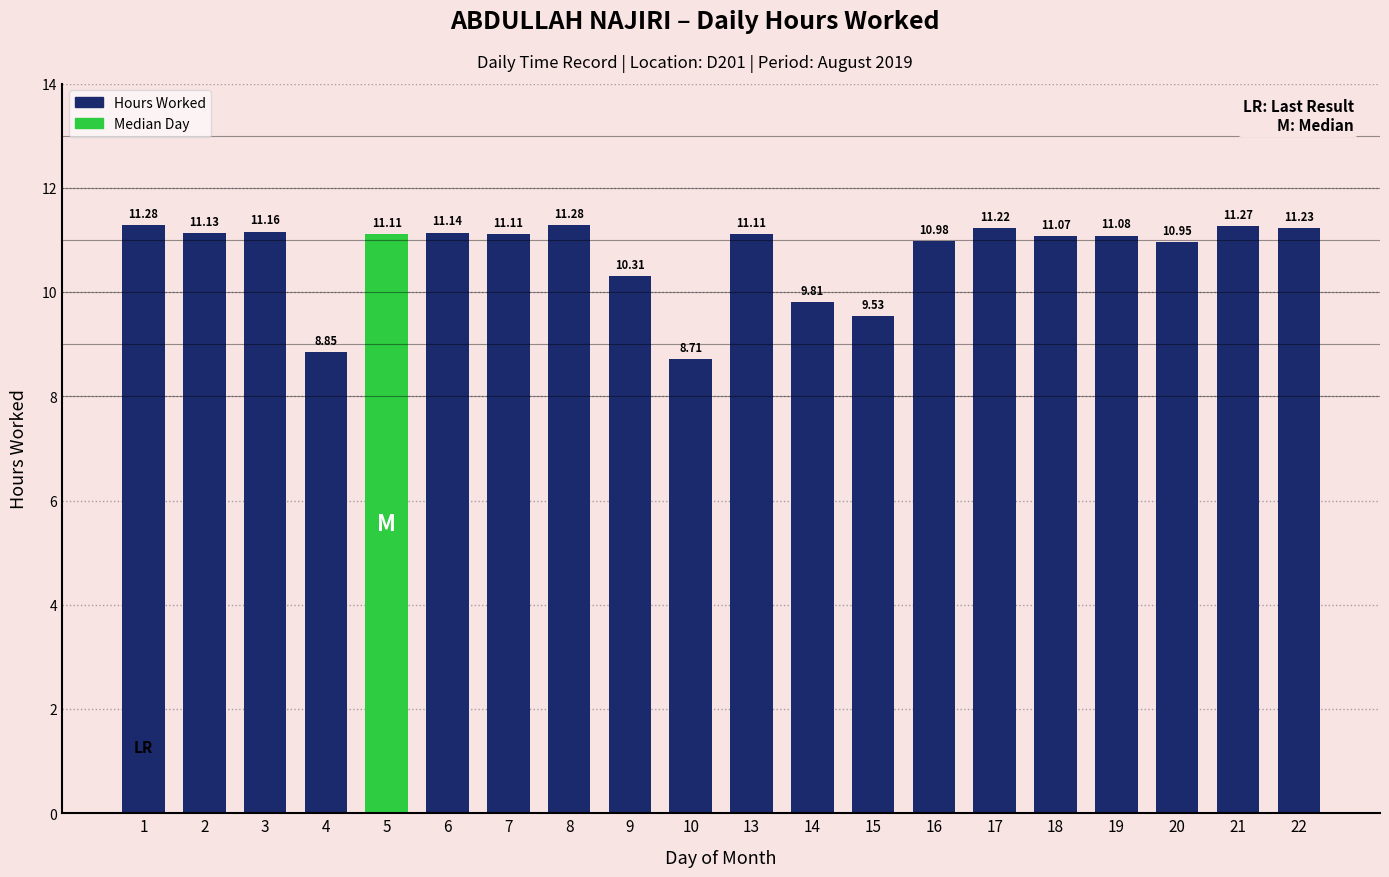

True or false: the data shows 5.5 at 19.

False